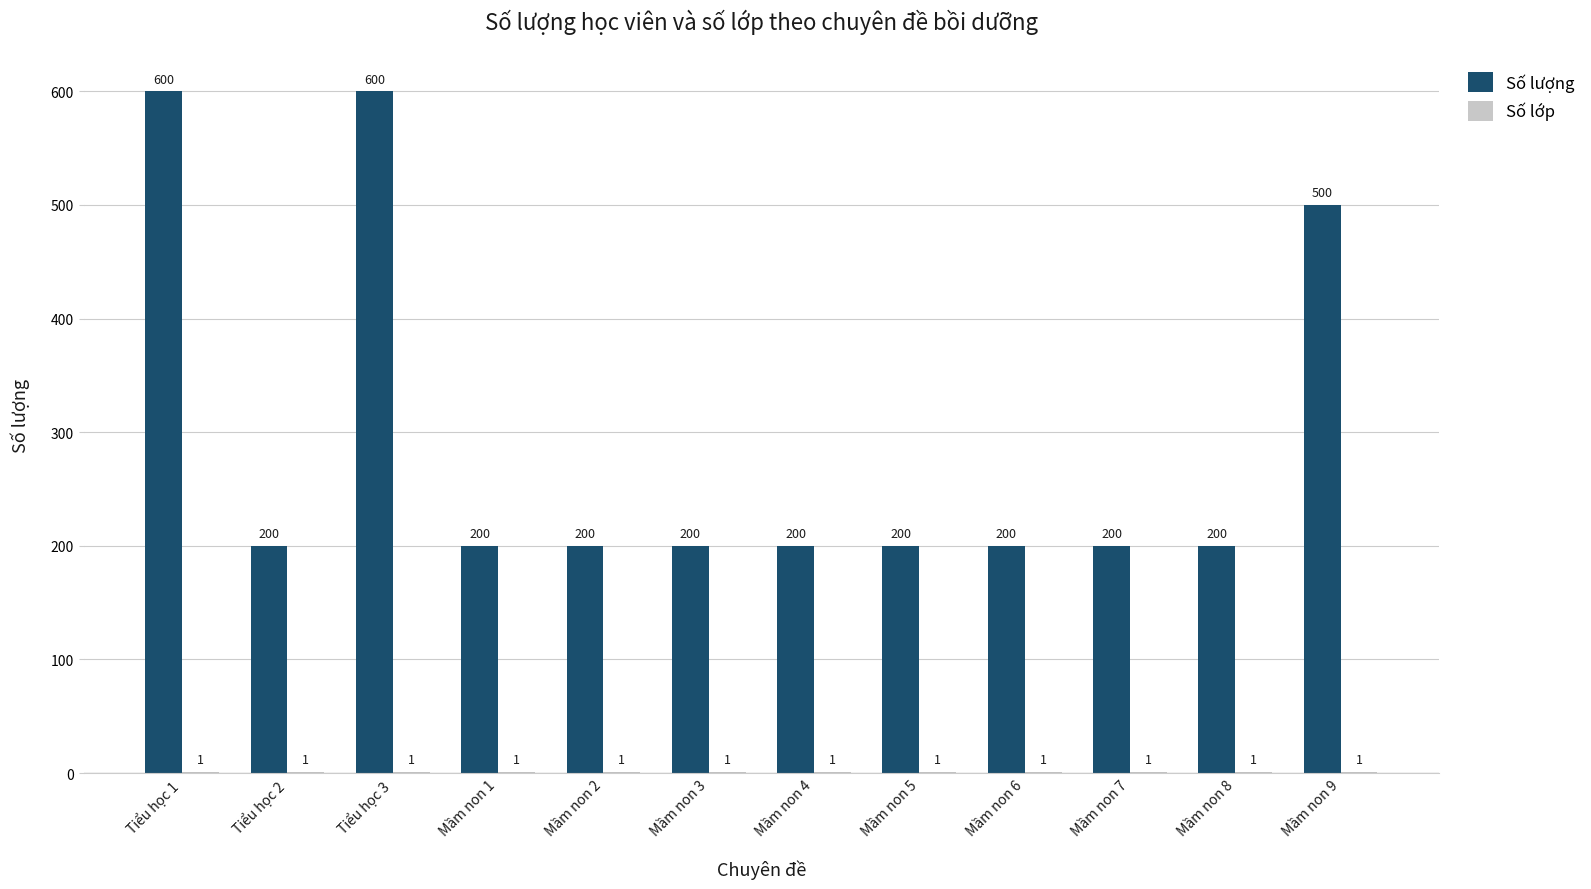

Which series has the largest total across all categories?

Số lượng